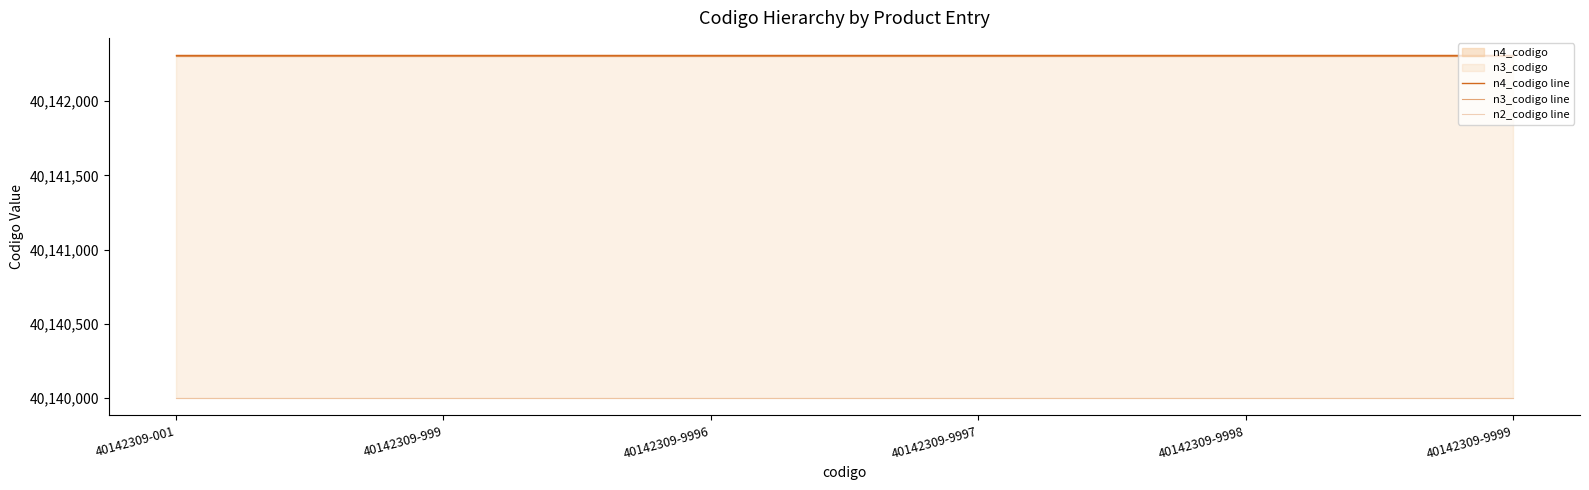

True or false: n4_codigo line and n3_codigo line intersect in this chart.

False